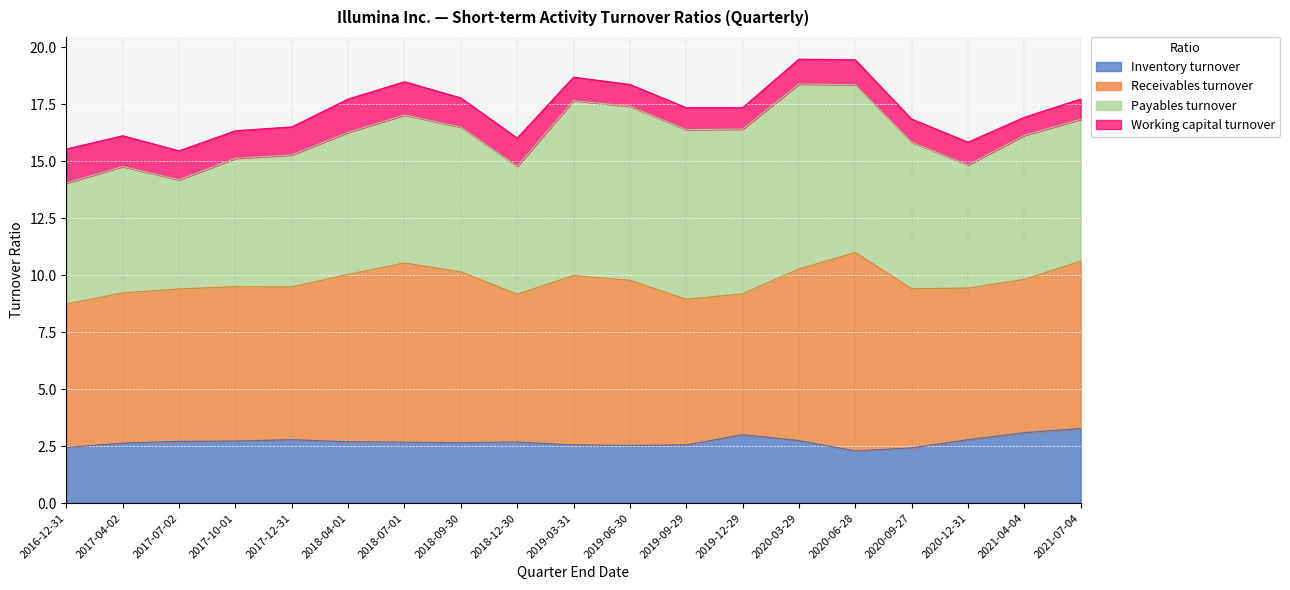

Does the chart display data point markers on the line(s)?

No